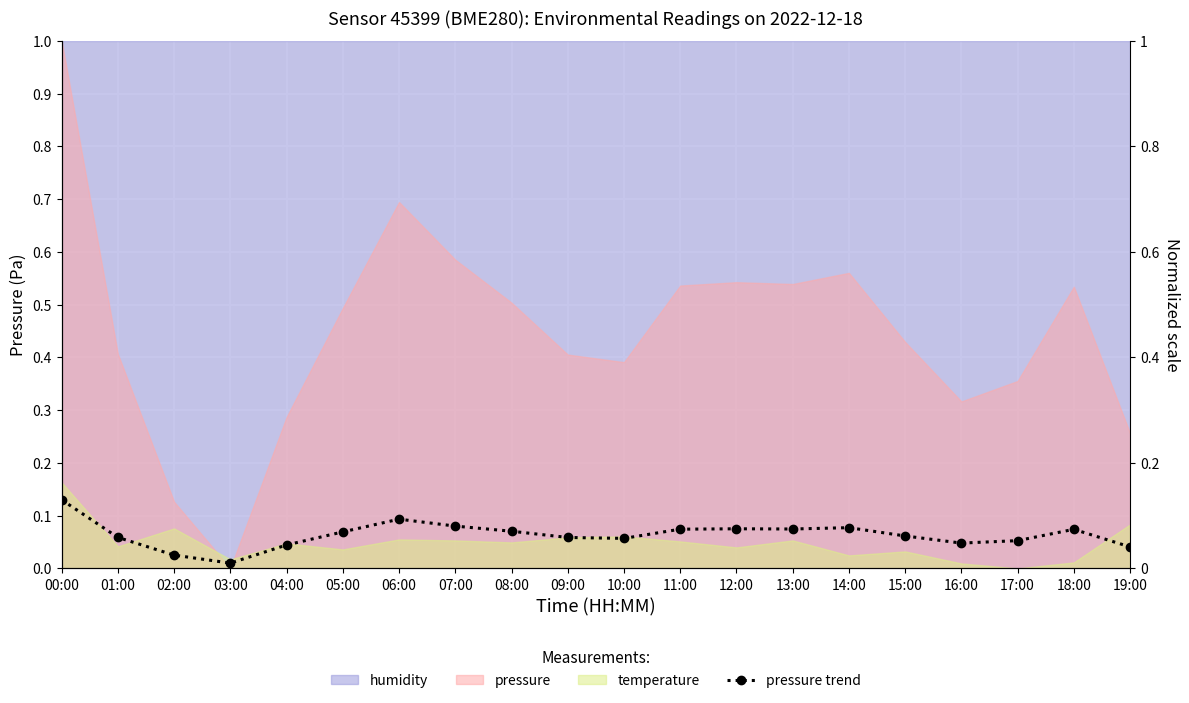

At which category does the chart reach its peak across all series?

00:00